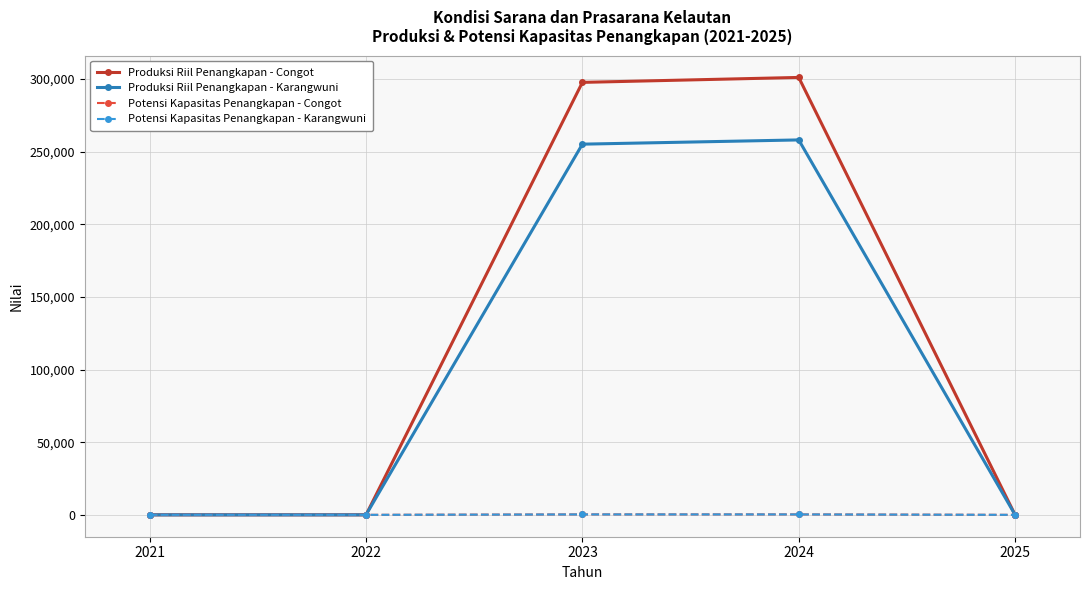

How many interior local peaks does the Produksi Riil Penangkapan - Karangwuni series have?

1